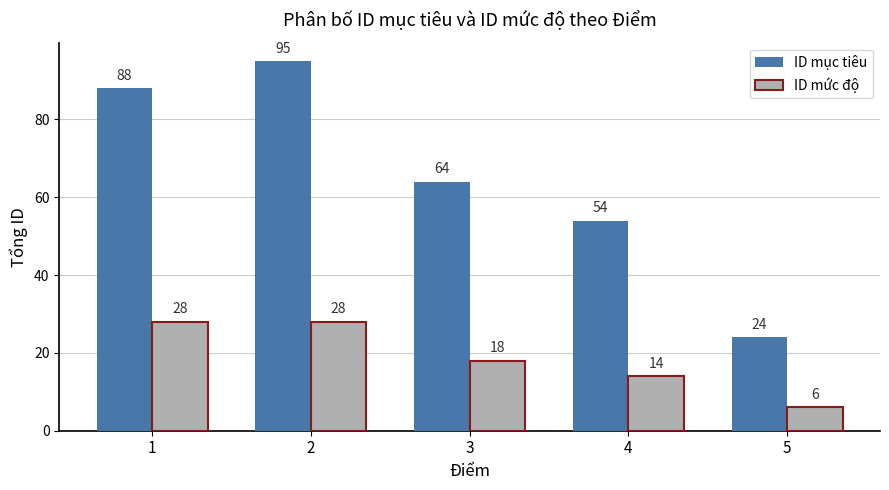

List the series in order of their overall mean, lowest first.

ID mức độ, ID mục tiêu